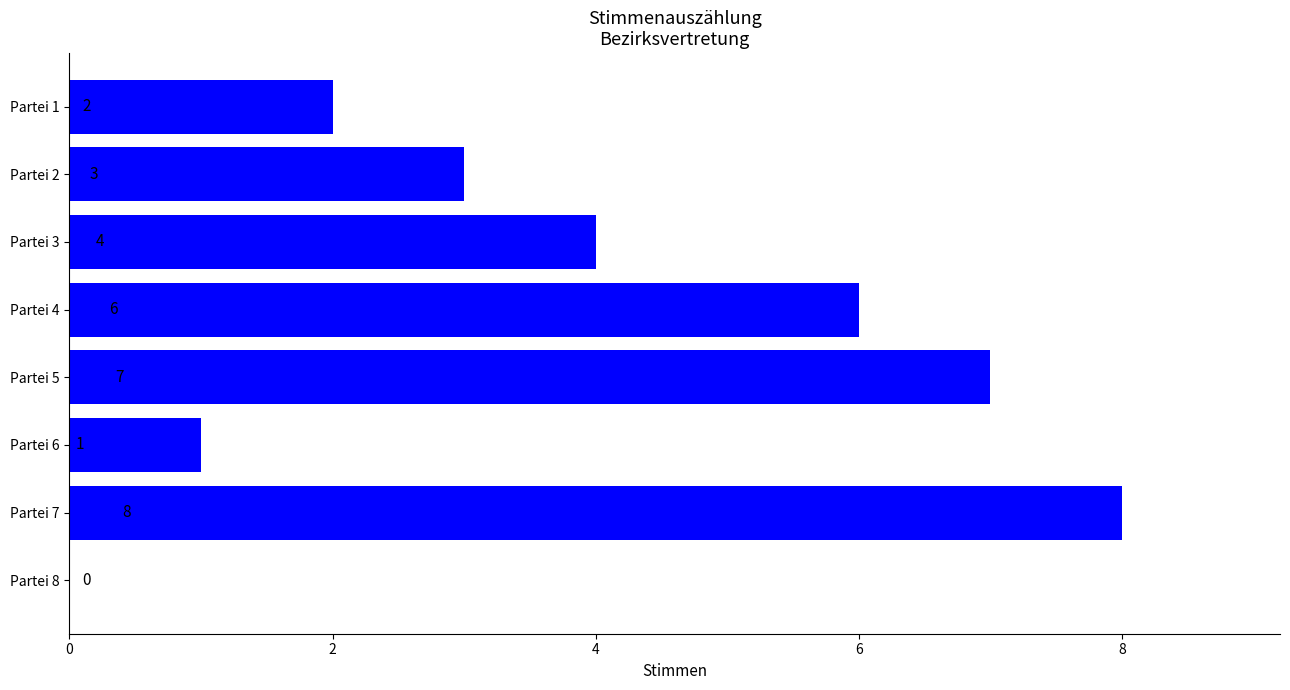

What is the sum of all values?

31